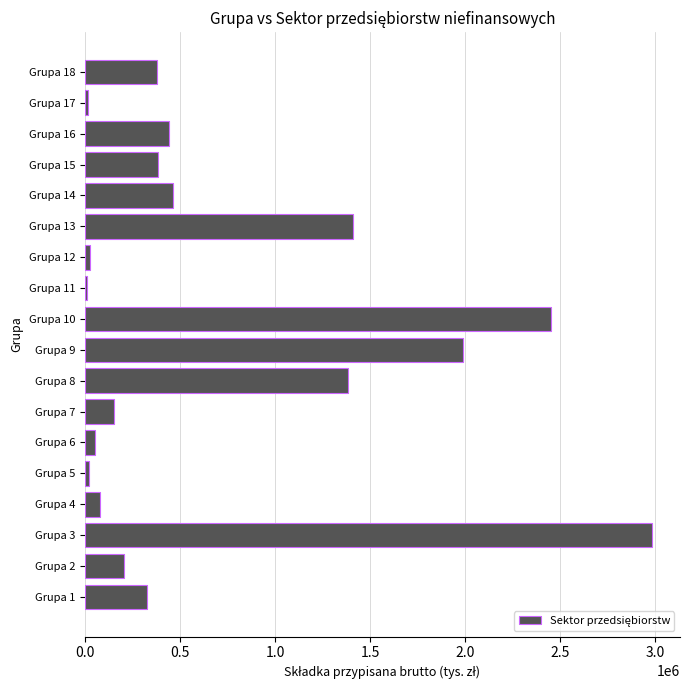

Approximately how many times larger is the value at Grupa 18 compared to Grupa 4?

4.7